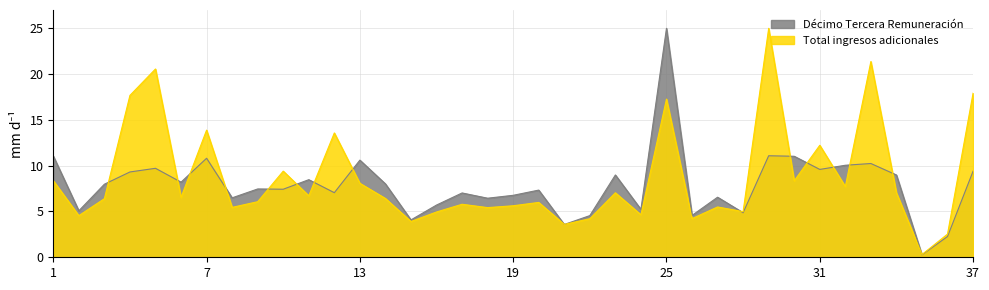

What is the maximum value shown in the chart?

25.0